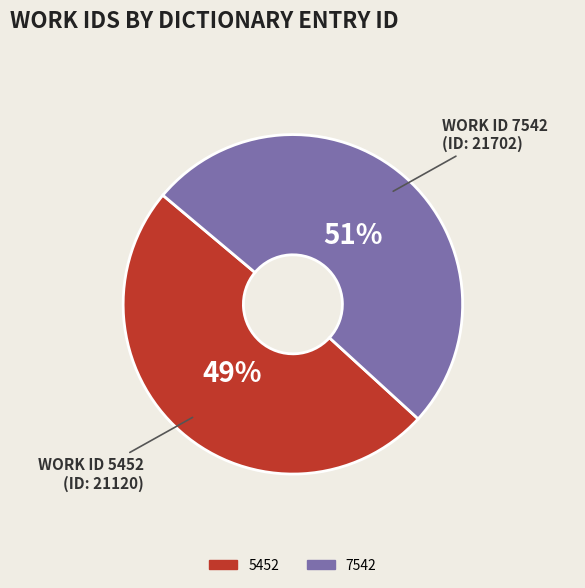

Is the sum of 5452 and 7542 greater than half?

Yes